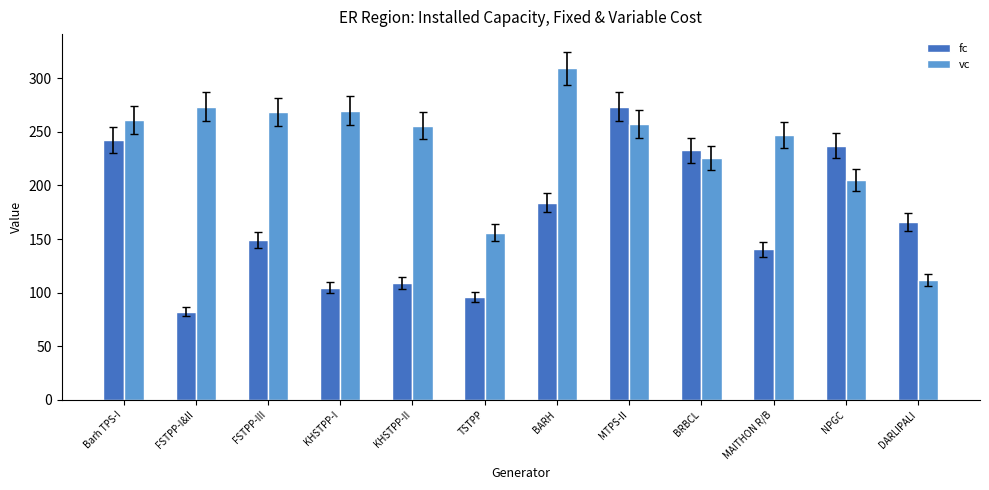

At which category does the chart reach its peak across all series?

BARH